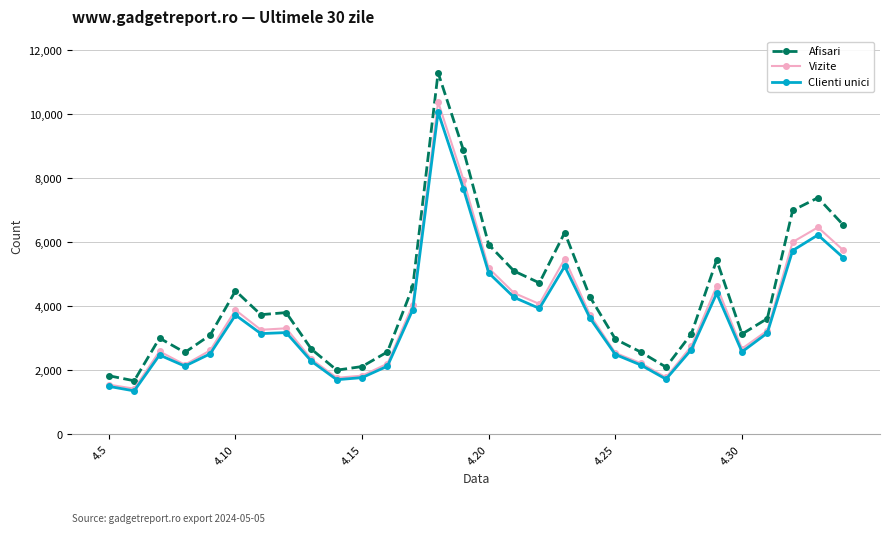

Which series has the largest total across all categories?

Afisari